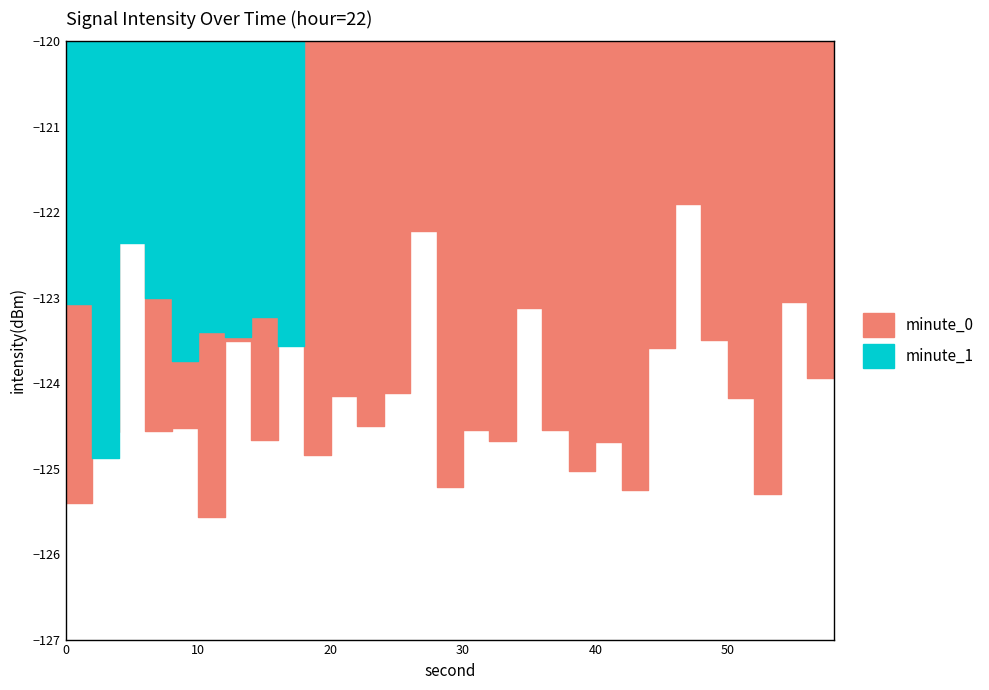

What is the value of the 1st point from the left?

-123.2